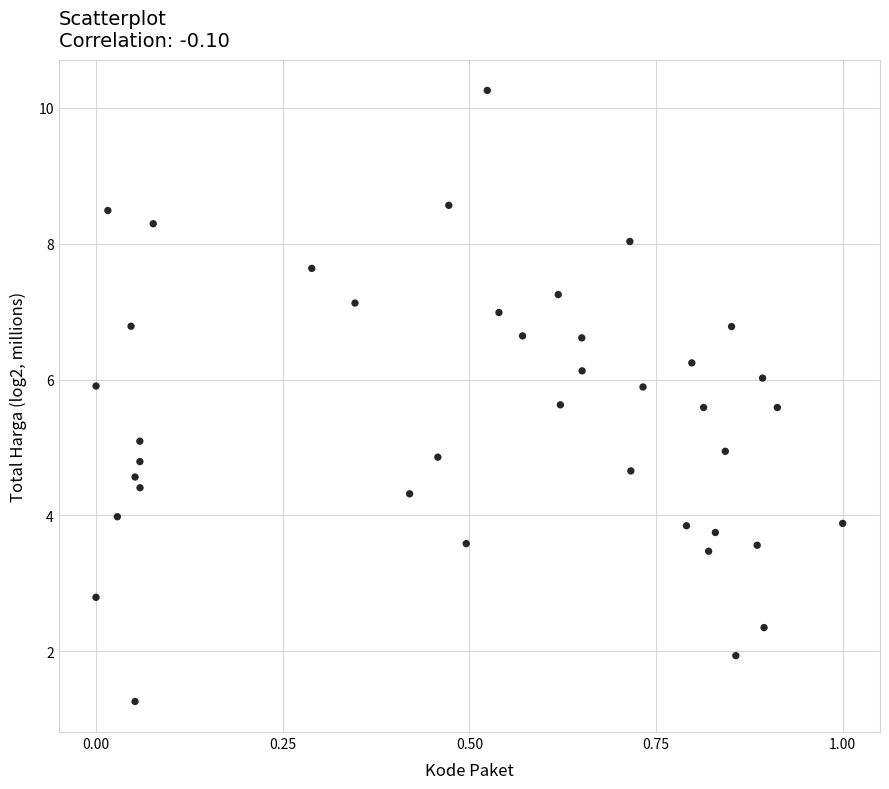

What is the range of X values (max minus min)?

1.0